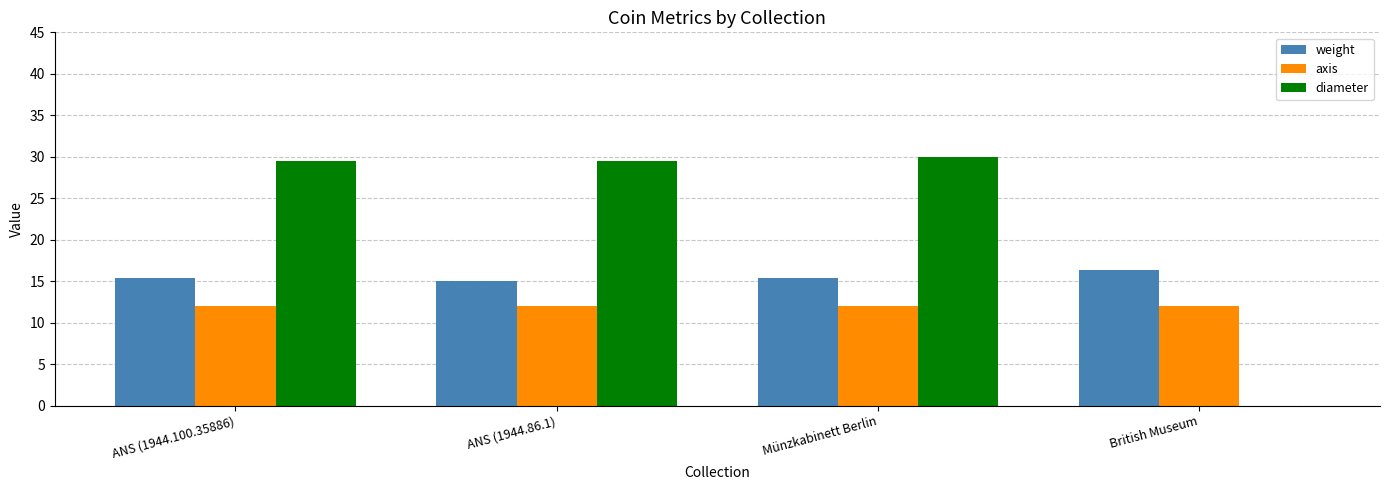

What is the total value across all series at Münzkabinett Berlin?

57.4